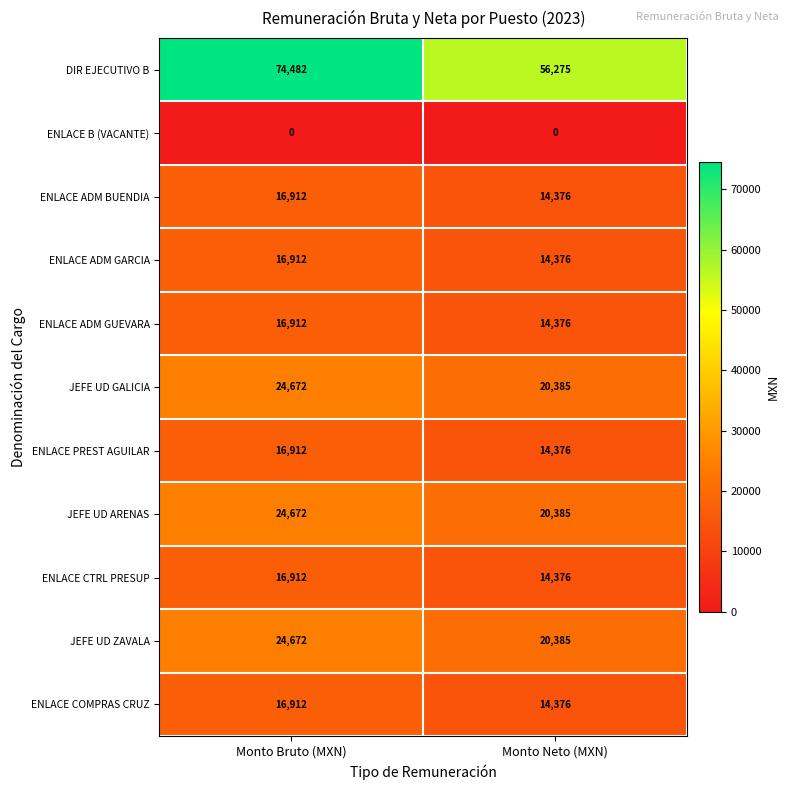

Which category has the lowest value in the ENLACE ADM GARCIA series?

Monto Neto (MXN)